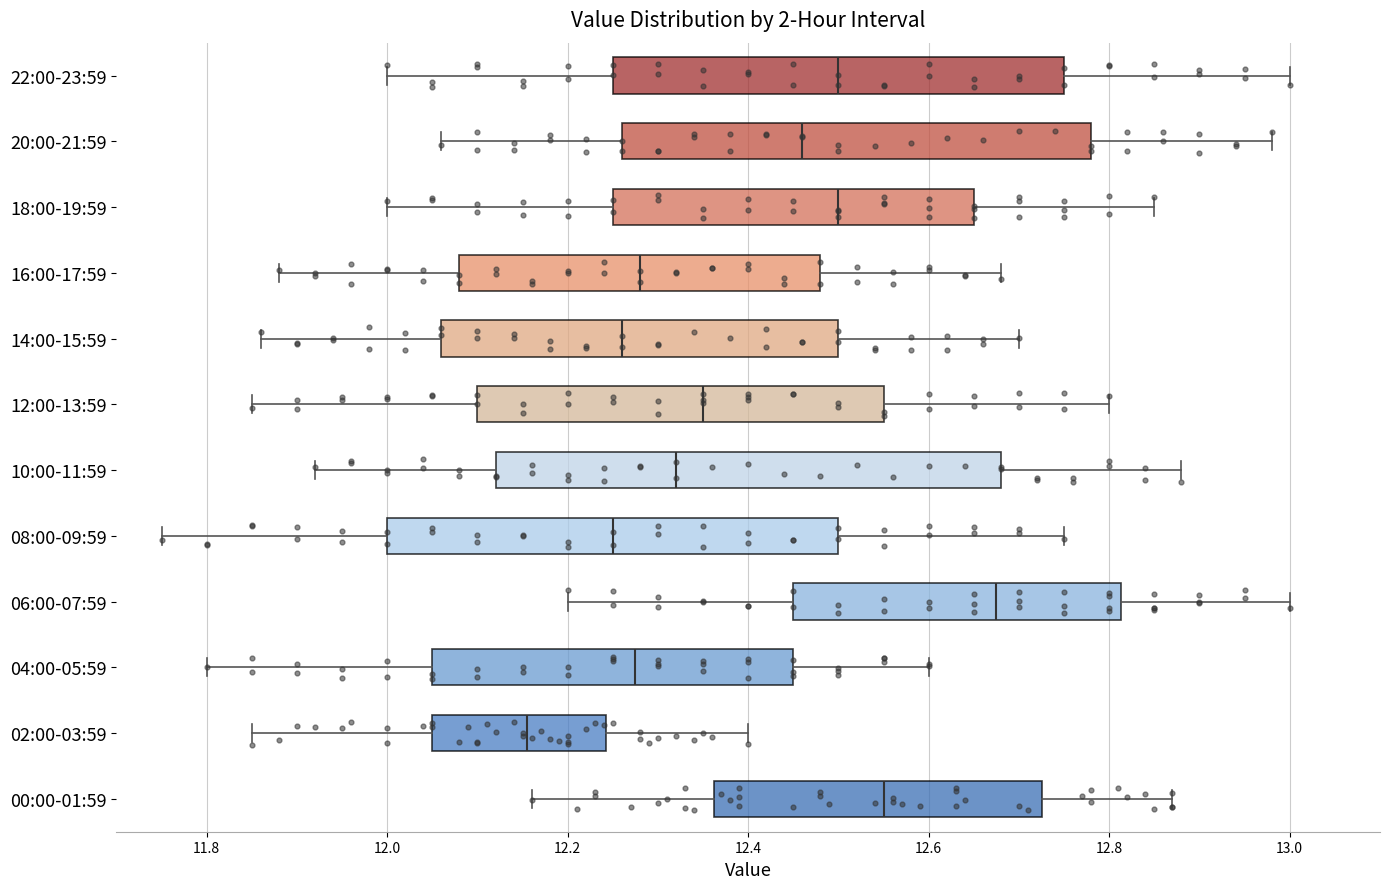

Reading bottom to top, transcribe this box plot: for each box, give where its median line is, the range the box spans, and where its two whiskers end, as read against the x-axis. The values are not printed on the chart, so give them approximately, as read against the axis.

00:00-01:59: median 12.56, box 12.36 to 12.72, whiskers 12.16 to 12.88
02:00-03:59: median 12.16, box 12.06 to 12.24, whiskers 11.86 to 12.40
04:00-05:59: median 12.28, box 12.06 to 12.46, whiskers 11.80 to 12.60
06:00-07:59: median 12.68, box 12.46 to 12.82, whiskers 12.20 to 13.00
08:00-09:59: median 12.26, box 12.00 to 12.50, whiskers 11.76 to 12.76
10:00-11:59: median 12.32, box 12.12 to 12.68, whiskers 11.92 to 12.88
12:00-13:59: median 12.36, box 12.10 to 12.56, whiskers 11.86 to 12.80
14:00-15:59: median 12.26, box 12.06 to 12.50, whiskers 11.86 to 12.70
16:00-17:59: median 12.28, box 12.08 to 12.48, whiskers 11.88 to 12.68
18:00-19:59: median 12.50, box 12.26 to 12.66, whiskers 12.00 to 12.86
20:00-21:59: median 12.46, box 12.26 to 12.78, whiskers 12.06 to 12.98
22:00-23:59: median 12.50, box 12.26 to 12.76, whiskers 12.00 to 13.00